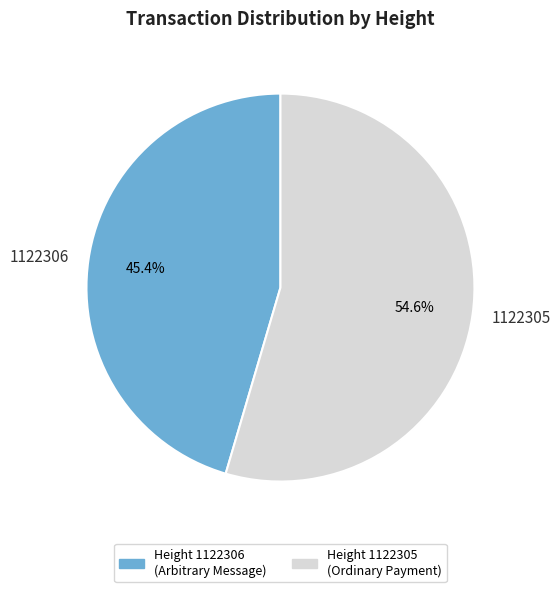

To the nearest percent, what portion does 1122305 represent?

55%